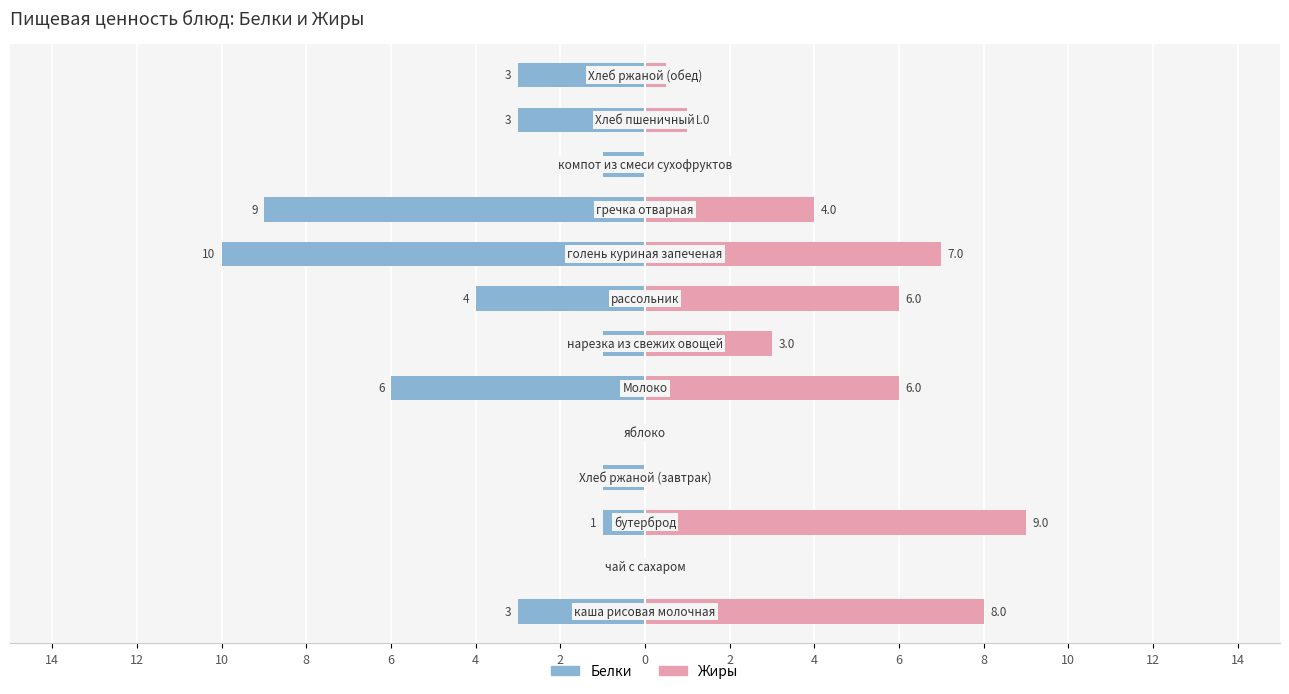

Does the chart contain any negative values?

Yes